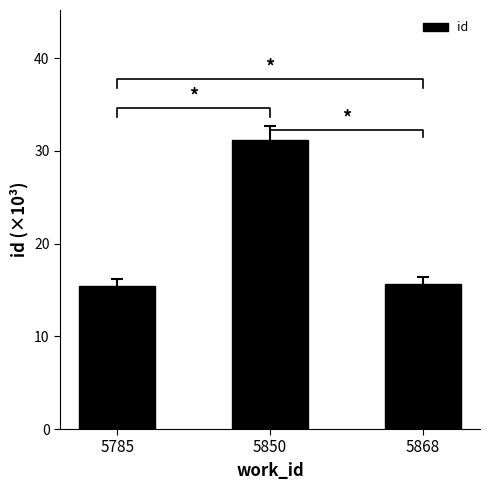

Is it true that the value at 5868 is 25.0?

False